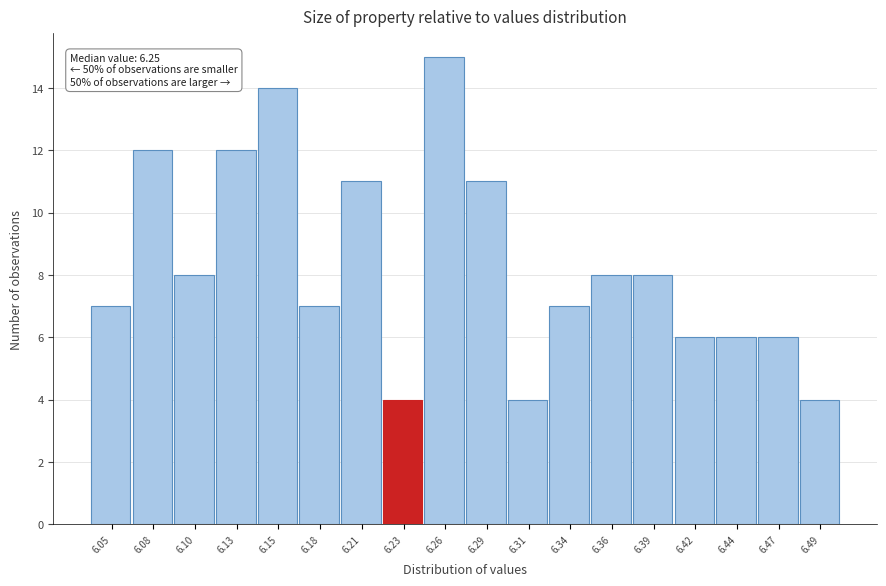

Reading left to right, extract all data points from this chart.

6.05=7	6.08=12	6.10=8	6.13=12	6.15=14	6.18=7	6.21=11	6.23=4	6.26=15	6.29=11	6.31=4	6.34=7	6.36=8	6.39=8	6.42=6	6.44=6	6.47=6	6.49=4